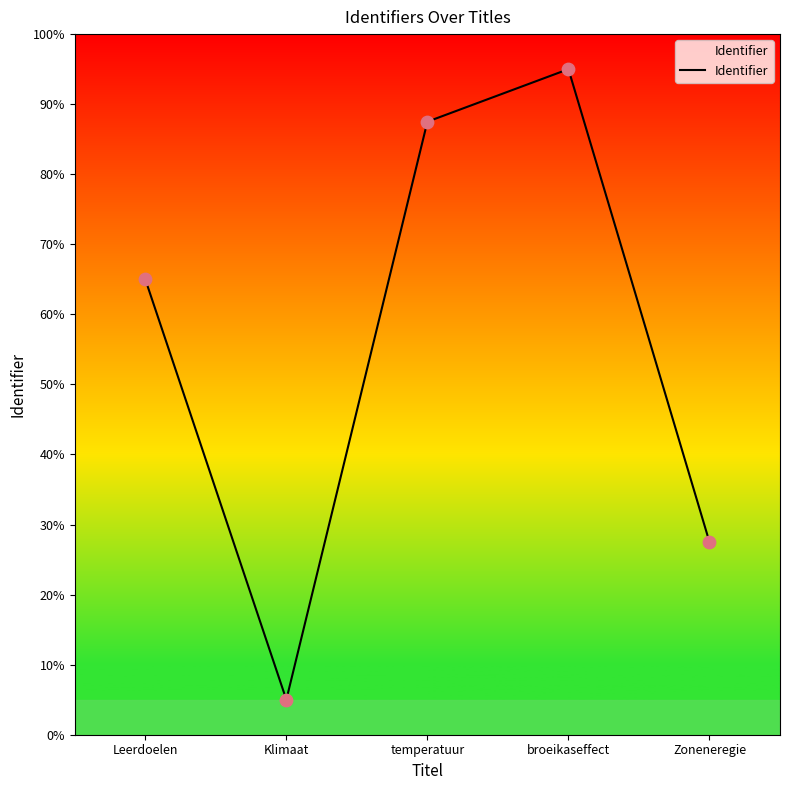

What is the change in value from Klimaat to Zoneneregie?

+22.5